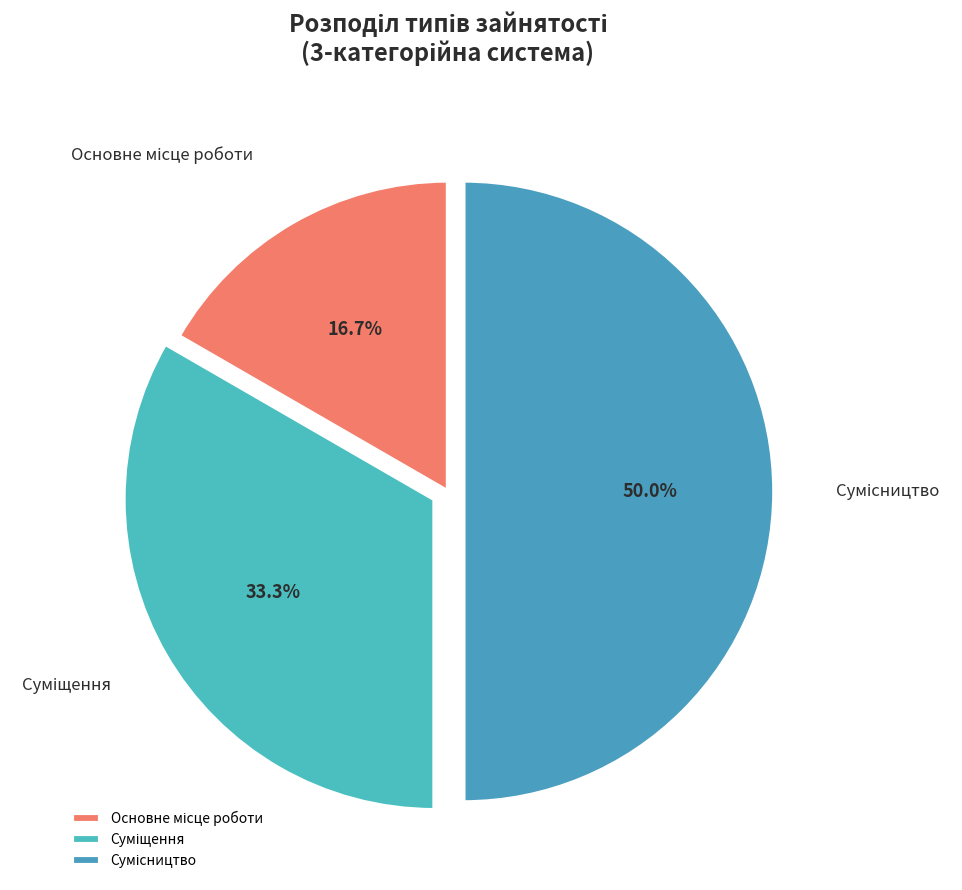

How many segments does this pie chart have?

3